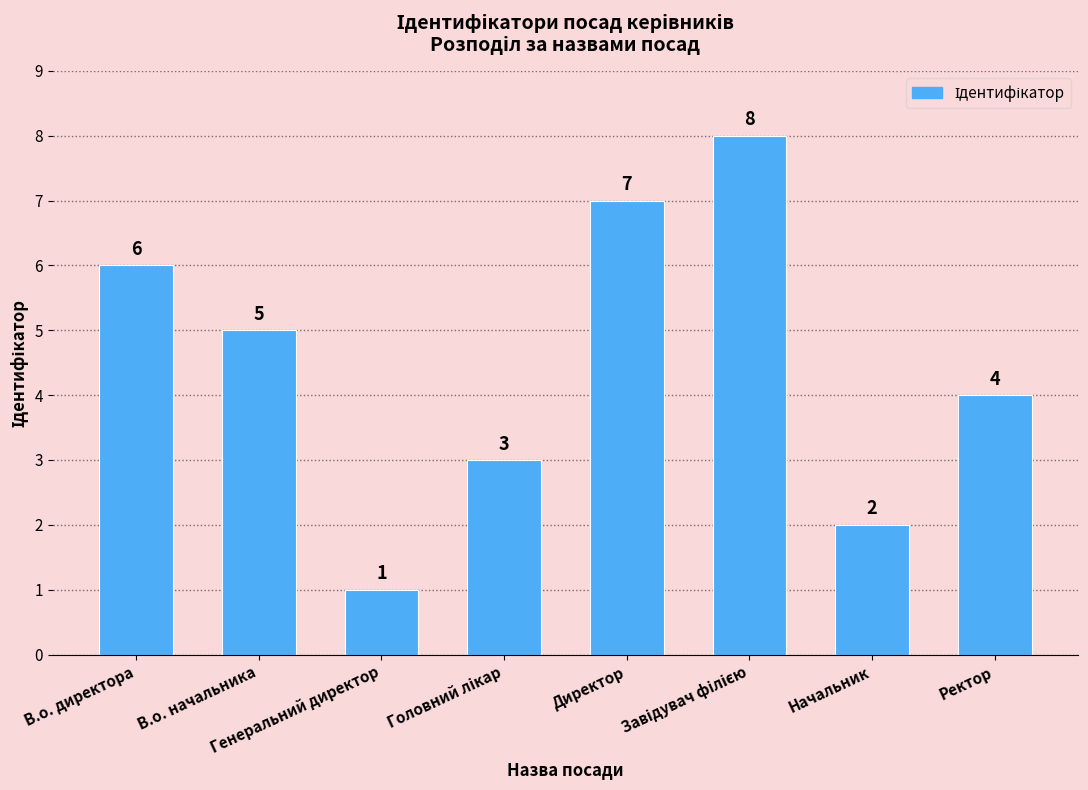

What is the greatest value displayed?

8